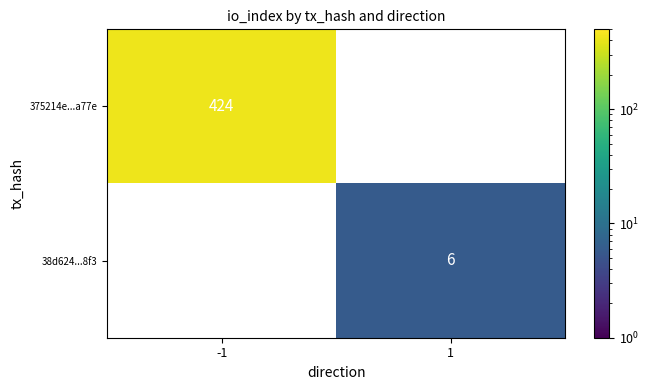

The 38d624...8f3 series shows 6 at 1. True or false?

True